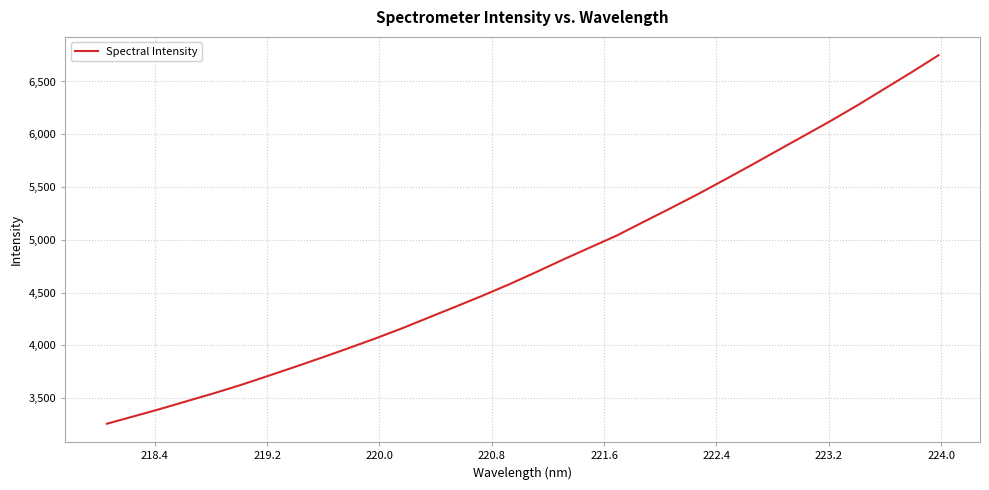

What is the greatest value displayed?

6748.0